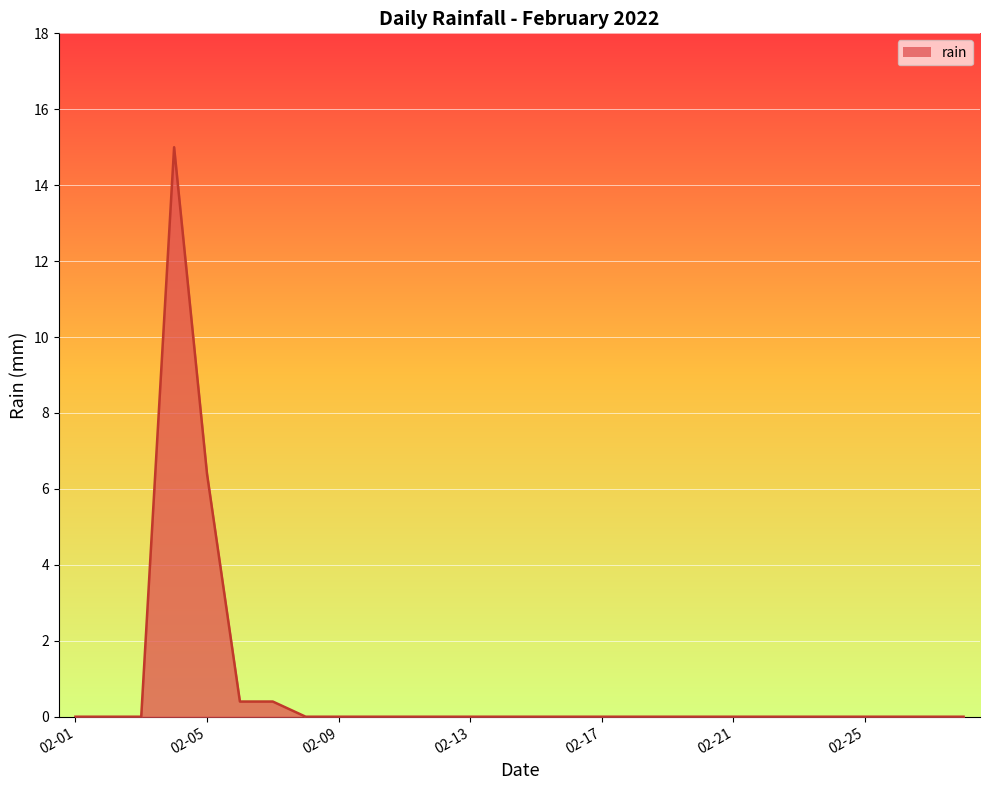

What is the greatest value displayed?

15.0